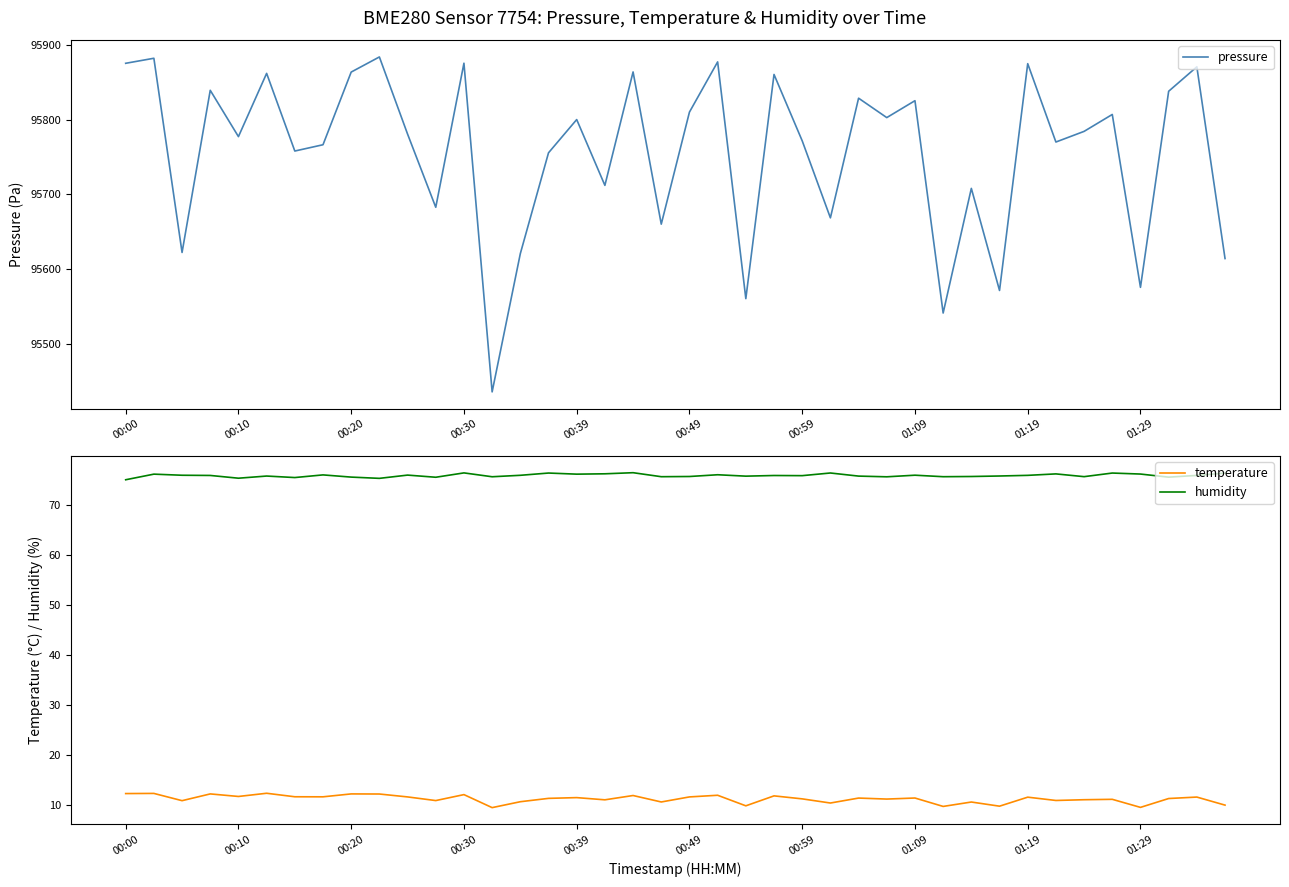

What is the minimum value shown in the chart?

9.4